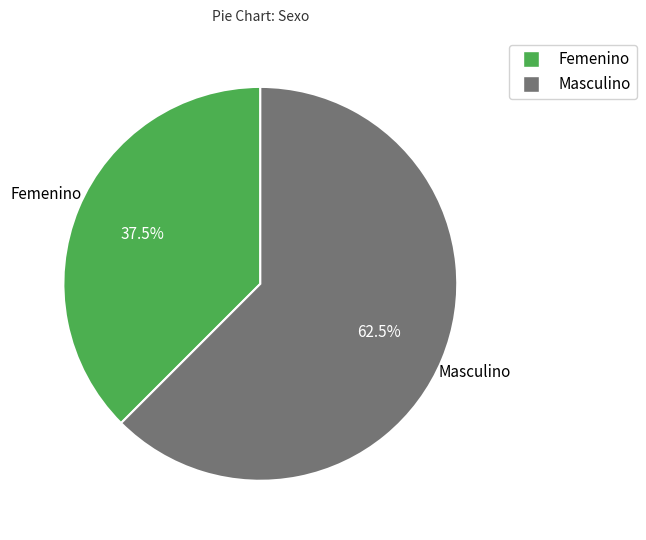

How many segments does this pie chart have?

2